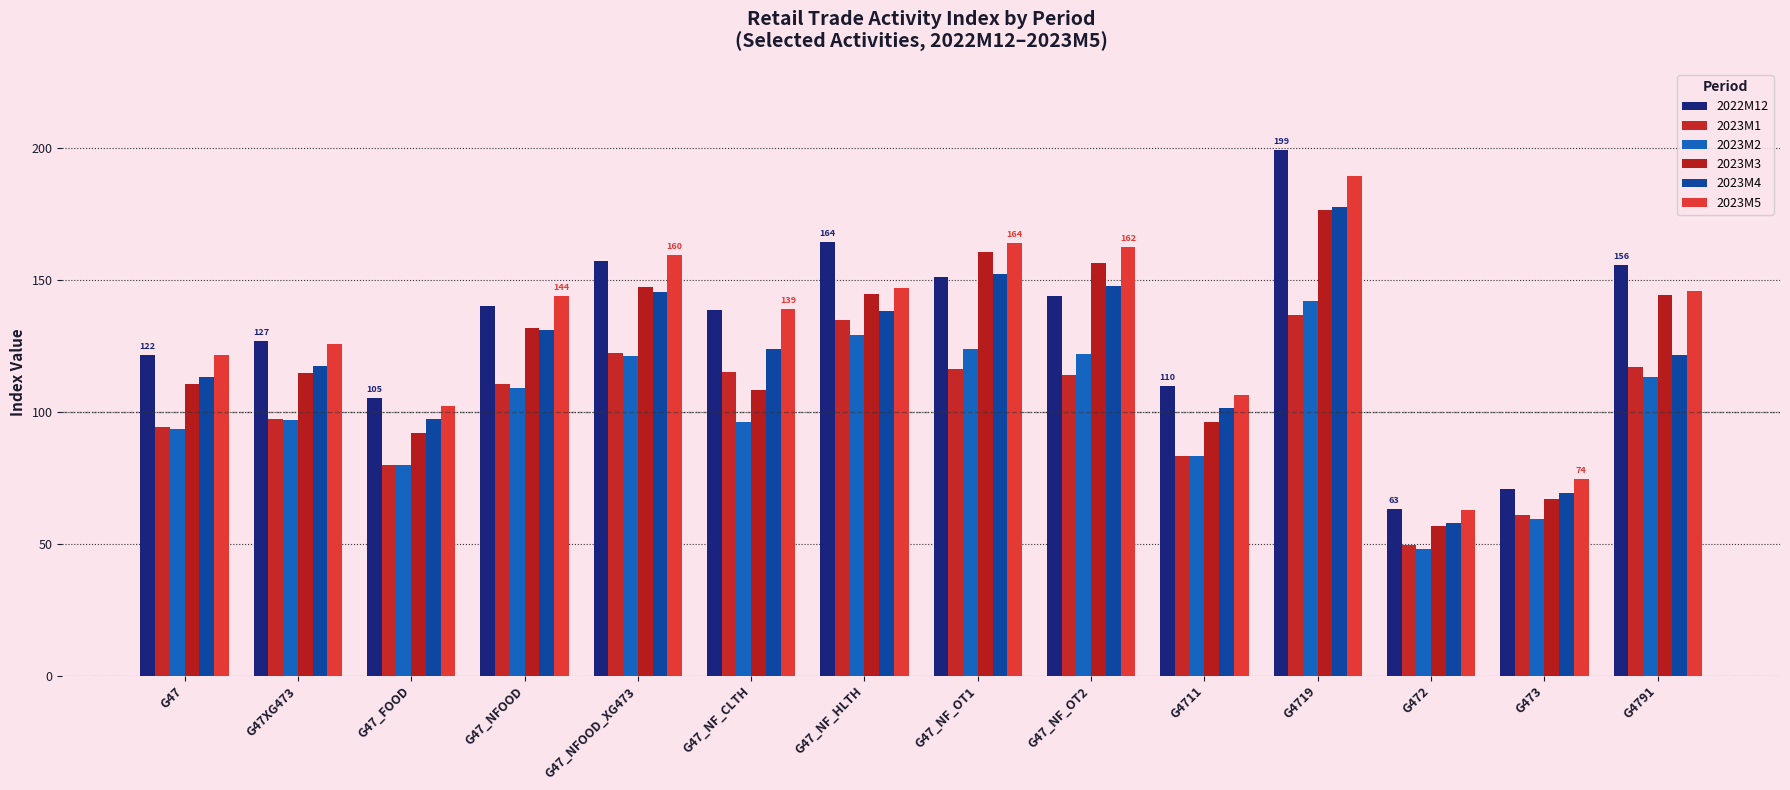

What is the sum of all 2023M1 values?

1432.3